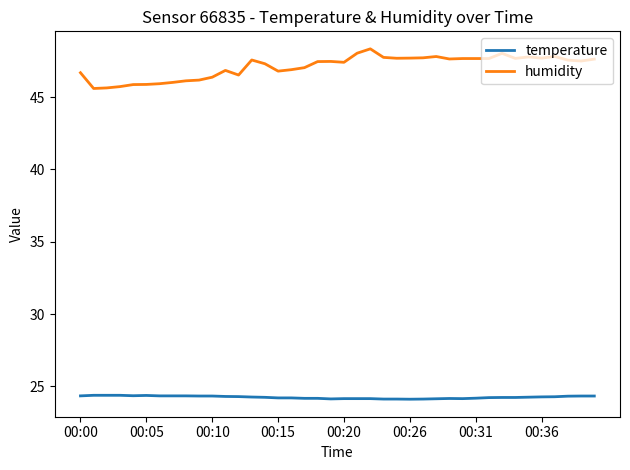

Which series has the largest total across all categories?

humidity